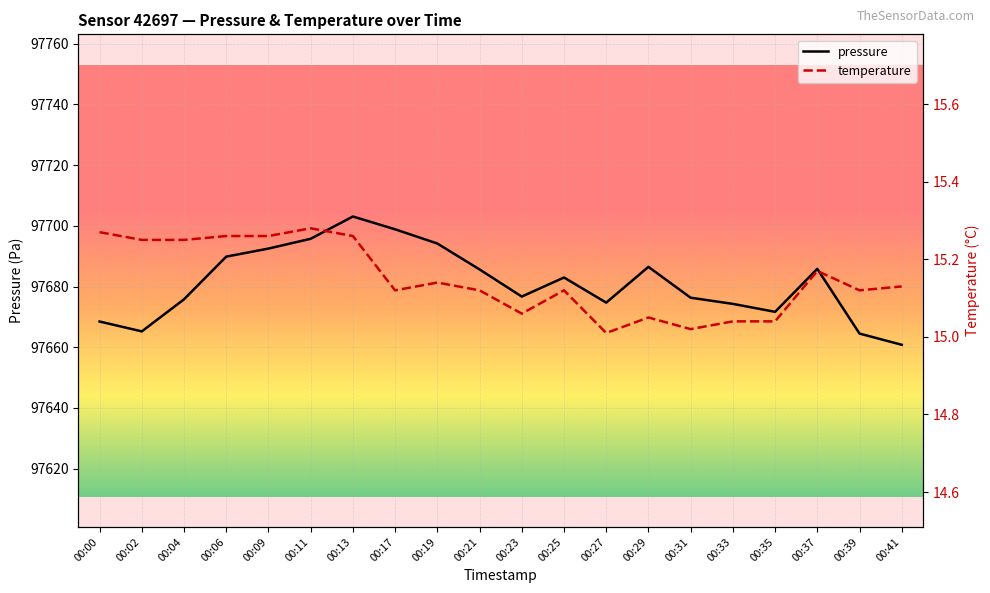

Reading right to left, what are all the values shown in this chart?

pressure: 00:41=97660.8	00:39=97664.5	00:37=97685.8	00:35=97671.7	00:33=97674.3	00:31=97676.3	00:29=97686.5	00:27=97674.7	00:25=97683.0	00:23=97676.7	00:21=97685.6	00:19=97694.2	00:17=97698.8	00:13=97703.1	00:11=97695.7	00:09=97692.5	00:06=97689.8	00:04=97675.8	00:02=97665.2	00:00=97668.5
temperature: 00:41=15.1	00:39=15.1	00:37=15.2	00:35=15.0	00:33=15.0	00:31=15.0	00:29=15.1	00:27=15.0	00:25=15.1	00:23=15.1	00:21=15.1	00:19=15.1	00:17=15.1	00:13=15.3	00:11=15.3	00:09=15.3	00:06=15.3	00:04=15.2	00:02=15.2	00:00=15.3